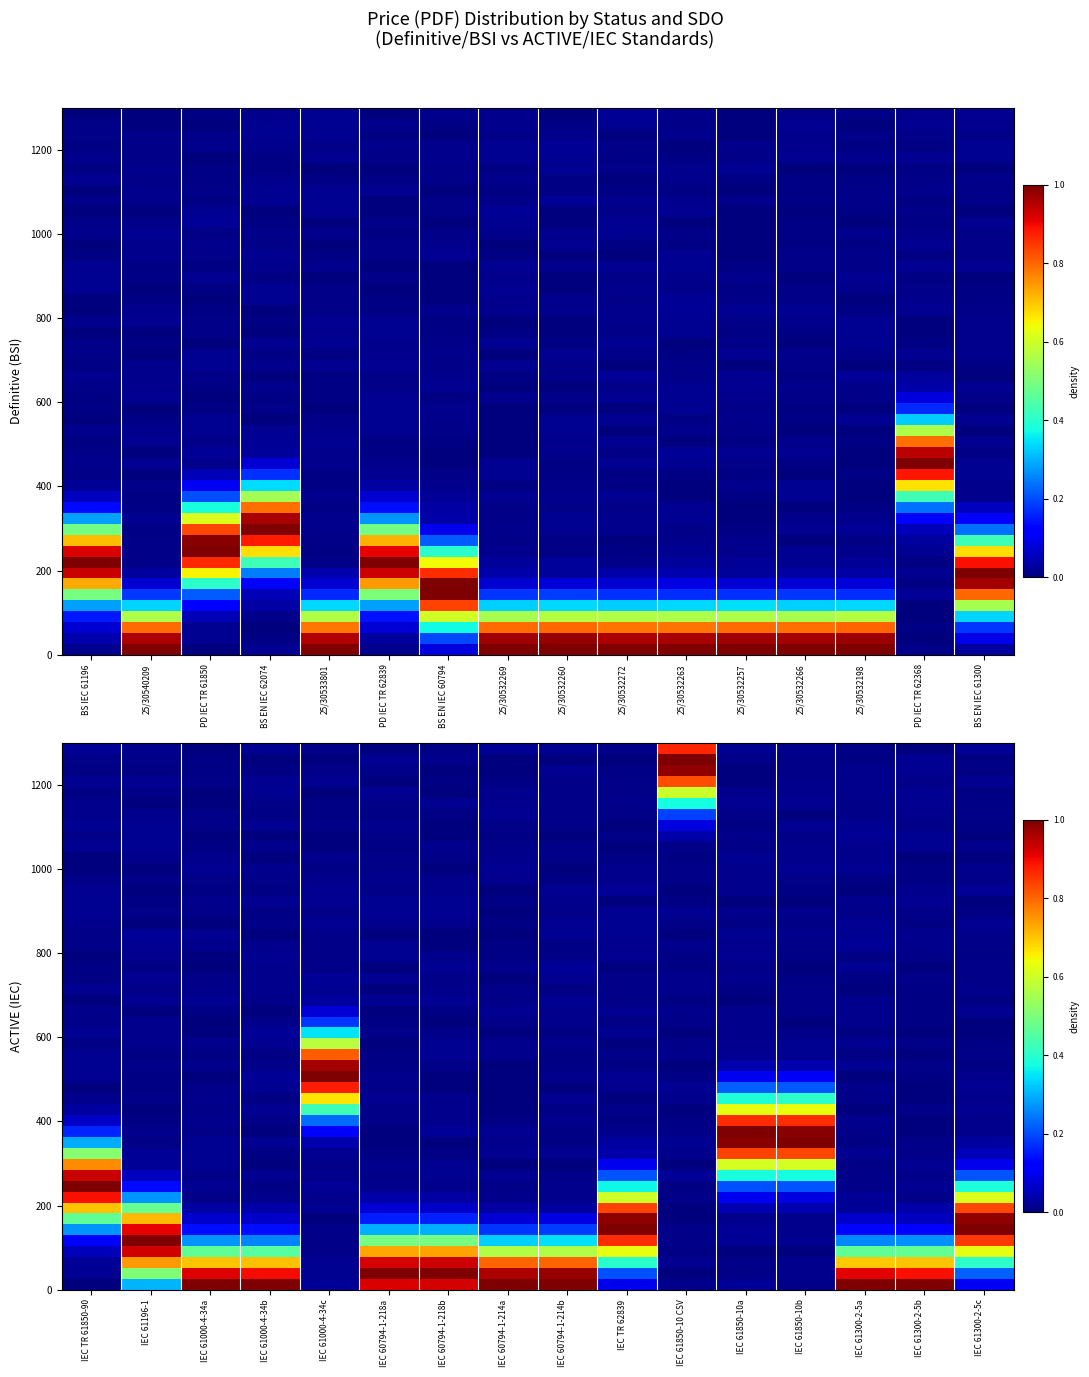

The chart shows a value of 0.0 at BS EN IEC 62074. True or false?

False